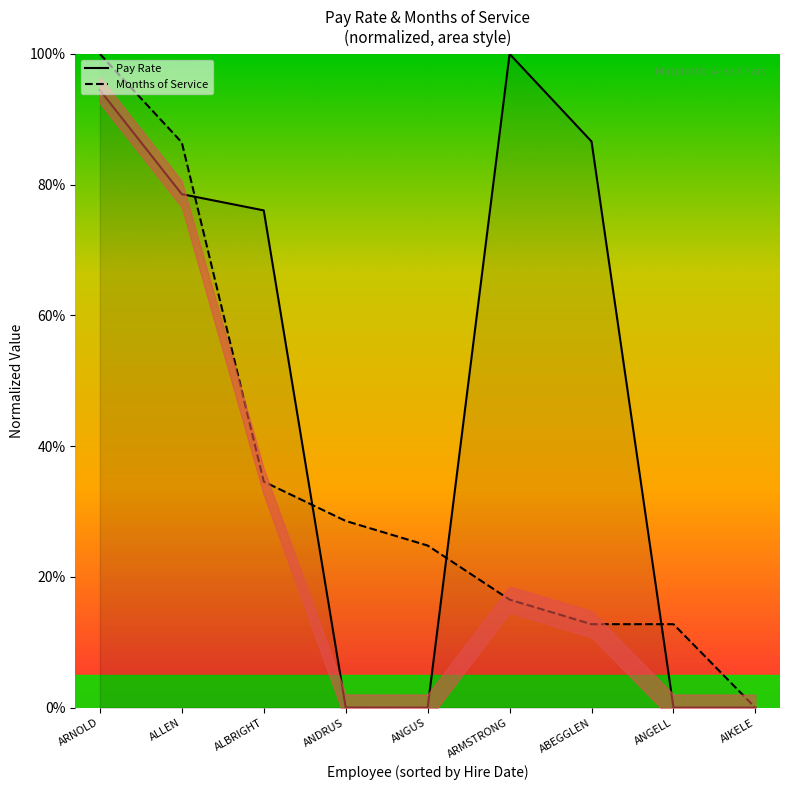

Rank the categories by Pay Rate value from lowest to highest.

AIKELE, ANGUS, ANGELL, ANDRUS, ALBRIGHT, ALLEN, ABEGGLEN, ARNOLD, ARMSTRONG